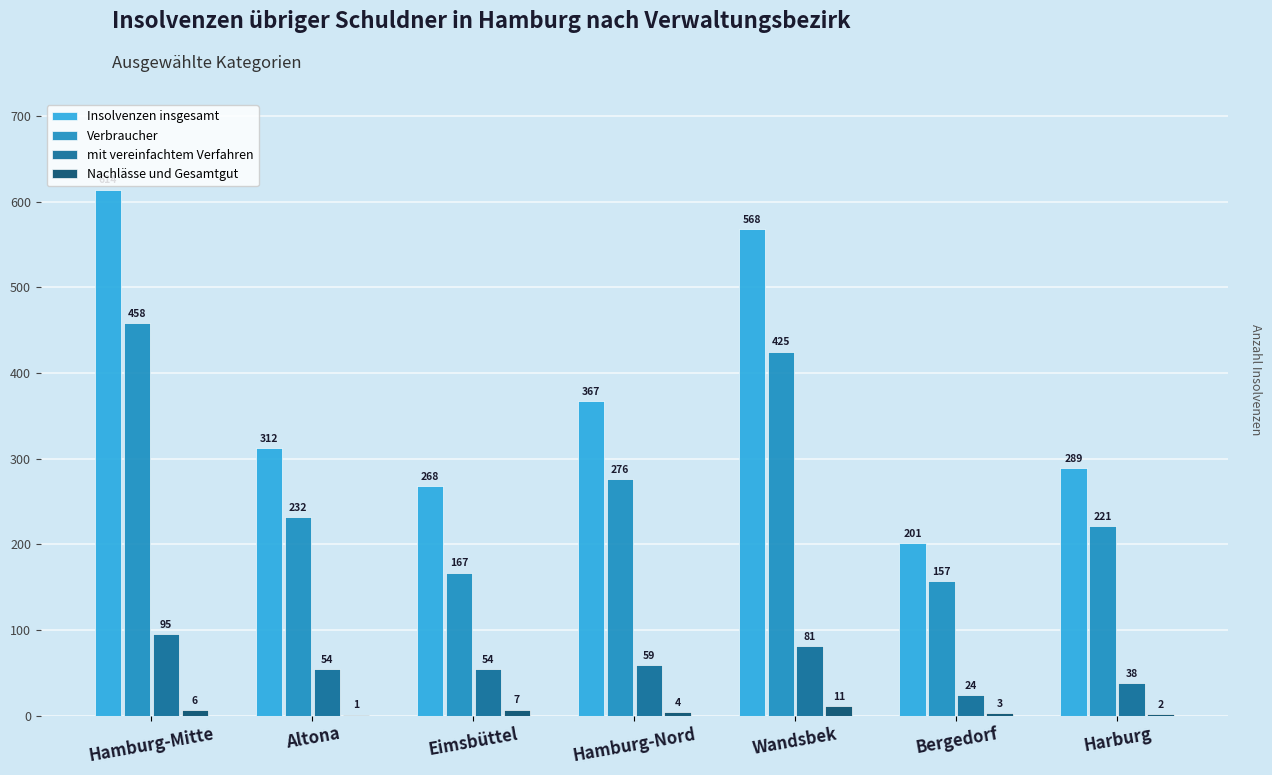

The value of Insolvenzen insgesamt at Wandsbek is 761. True or false?

False